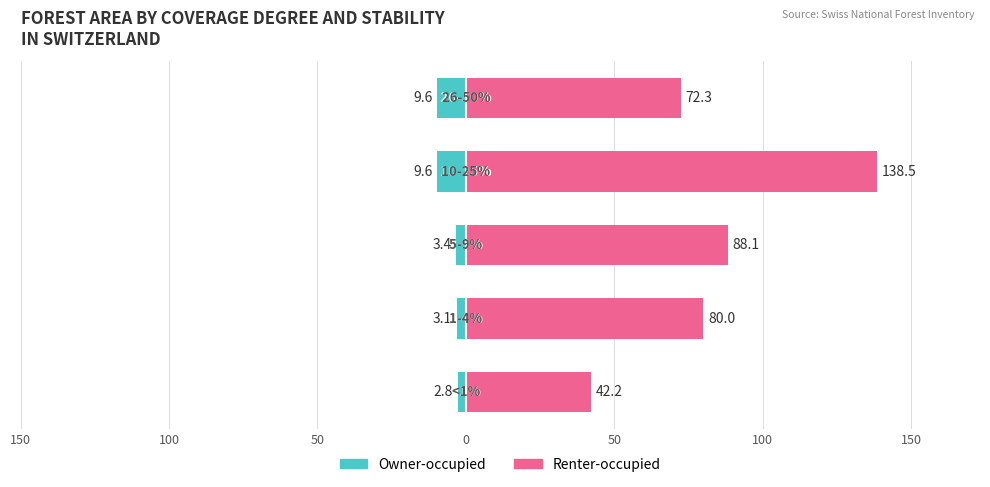

What is the difference between the highest and lowest values at 50?

83.1